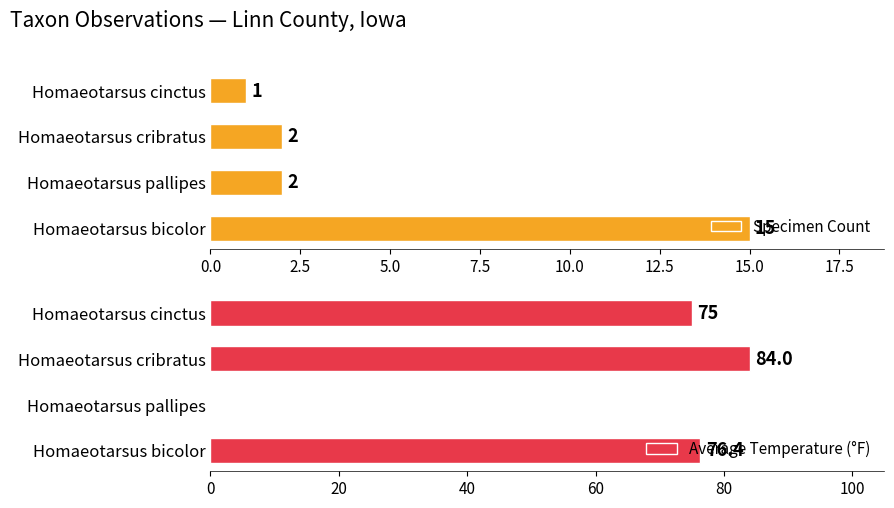

Reading left to right, transcribe all the data shown in this chart.

Specimen Count: 15.0	2.0	2.0	1.0
Average Temperature (°F): 76.4	0.0	84.0	75.0